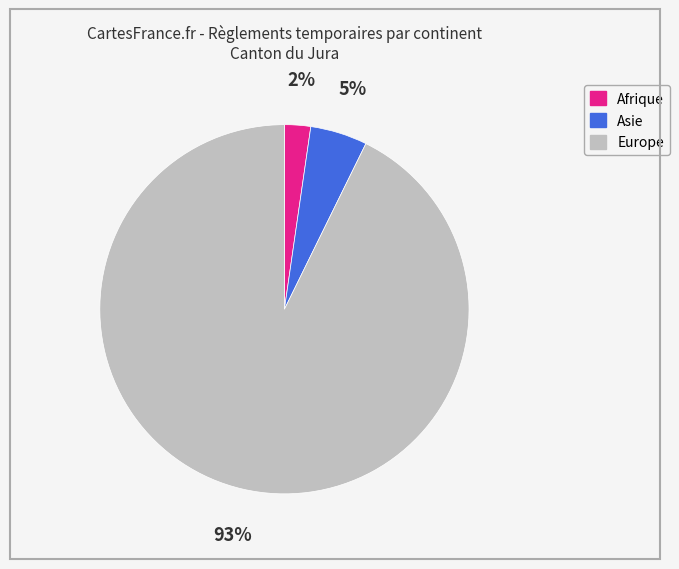

What is the majority slice?

Europe